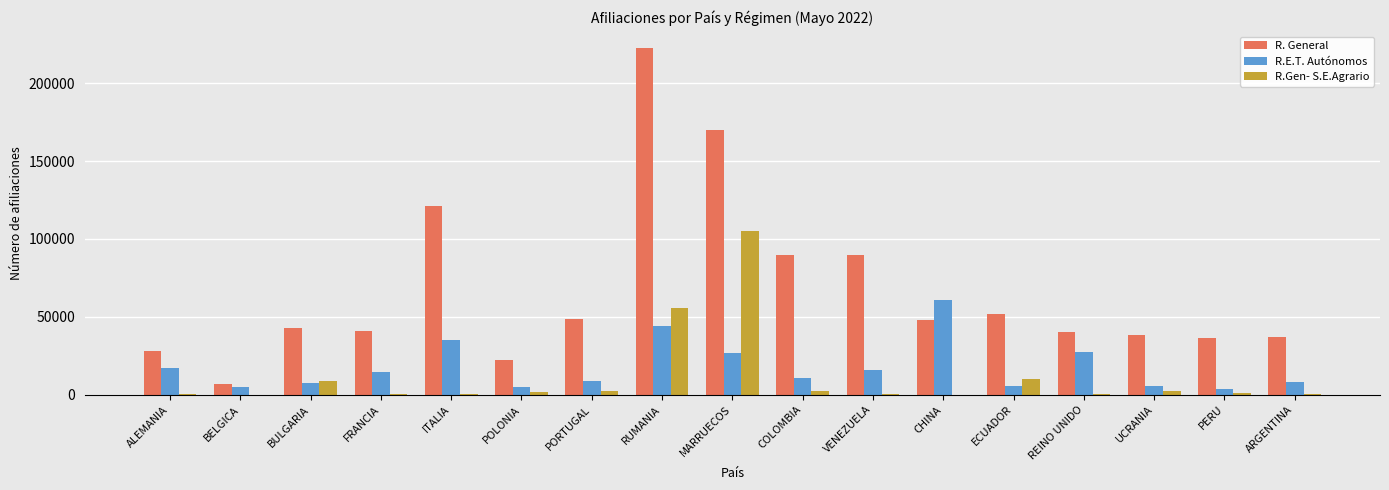

What is the difference between the R. General values at BELGICA and VENEZUELA?

82710